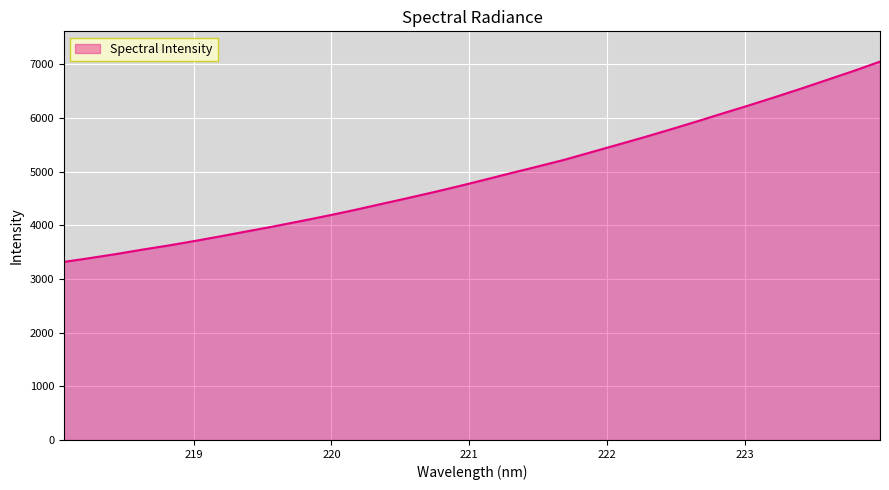

What is the sum of all values?

157695.1